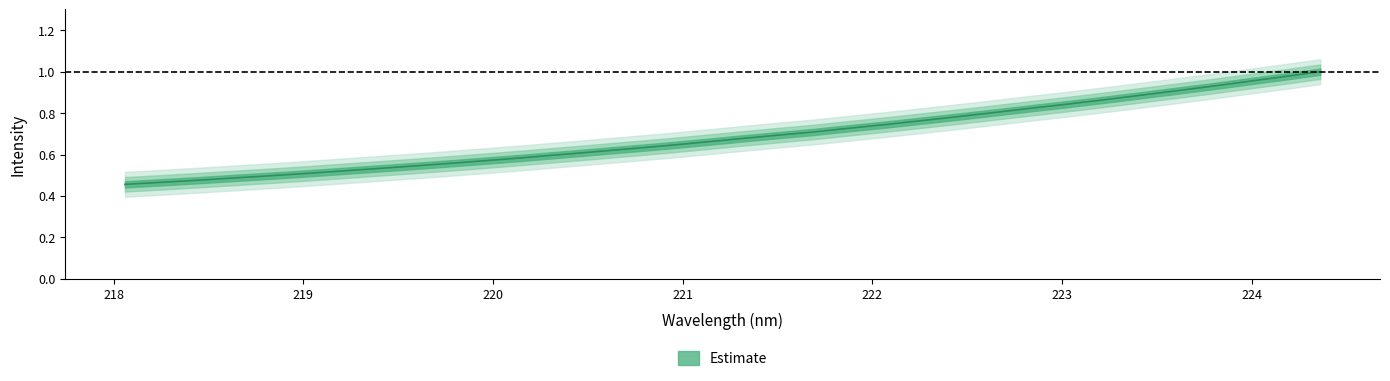

What is the change in value from 218.442 to 221.4993?

+0.2